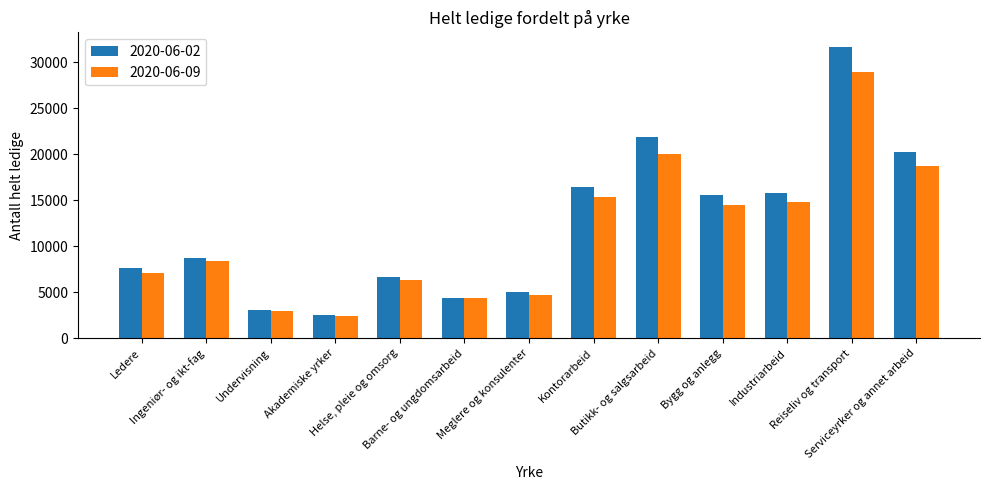

What is the difference between the 2020-06-02 values at Barne- og ungdomsarbeid and Meglere og konsulenter?

571